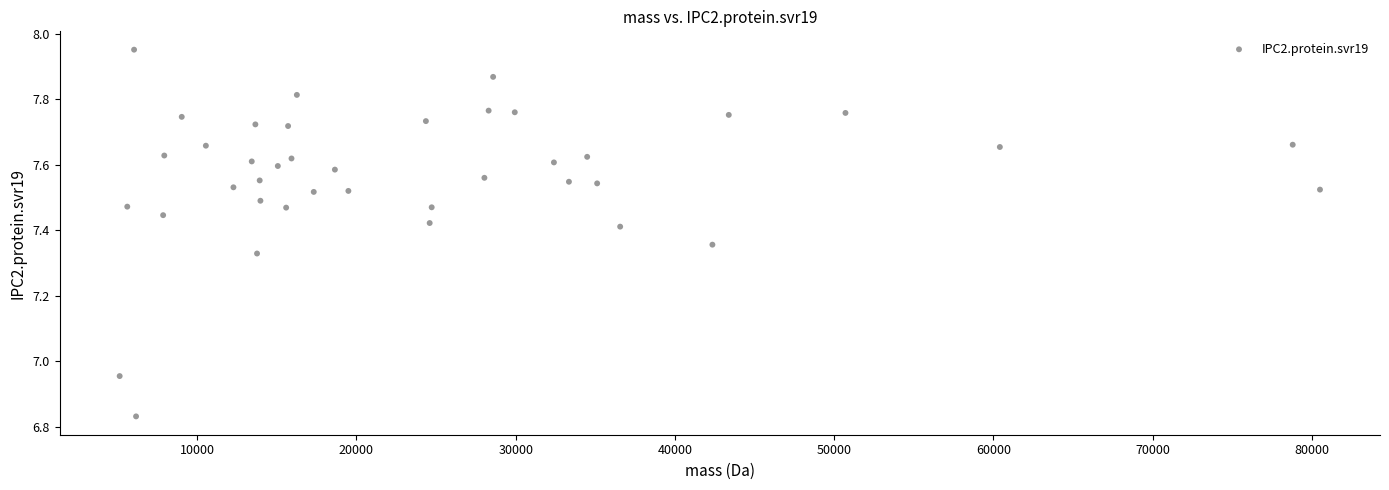

What is the range of Y values (max minus min)?

1.1